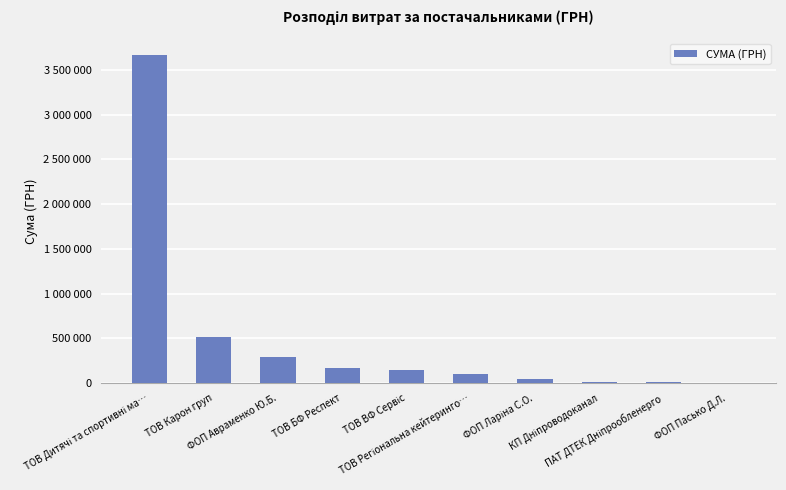

True or false: the data shows 296032.5 at ТОВ БФ Респект.

False